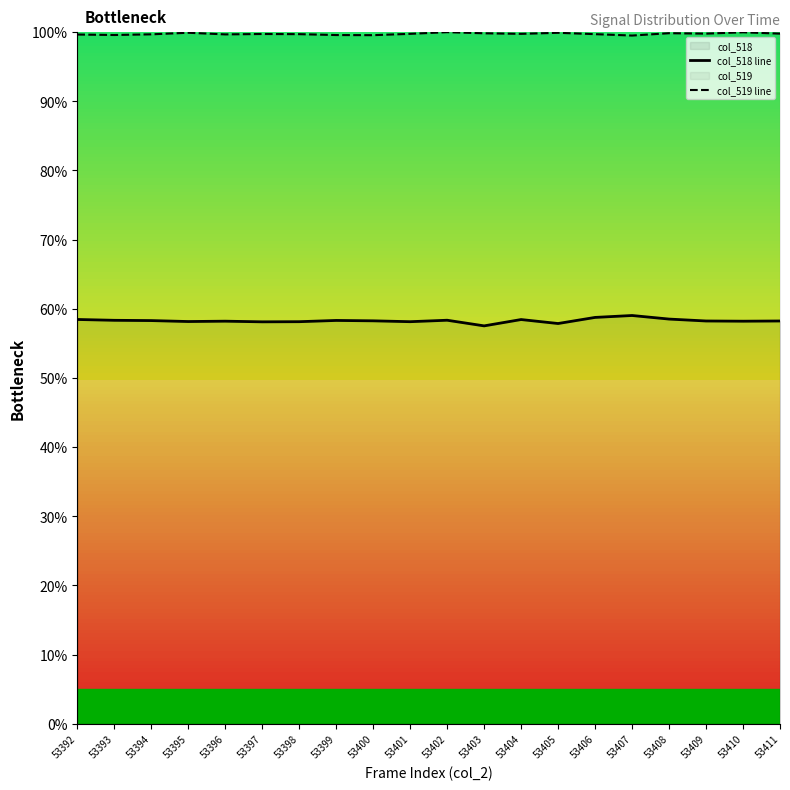

Which series changed the most between 53403 and 53410?

col_518 line